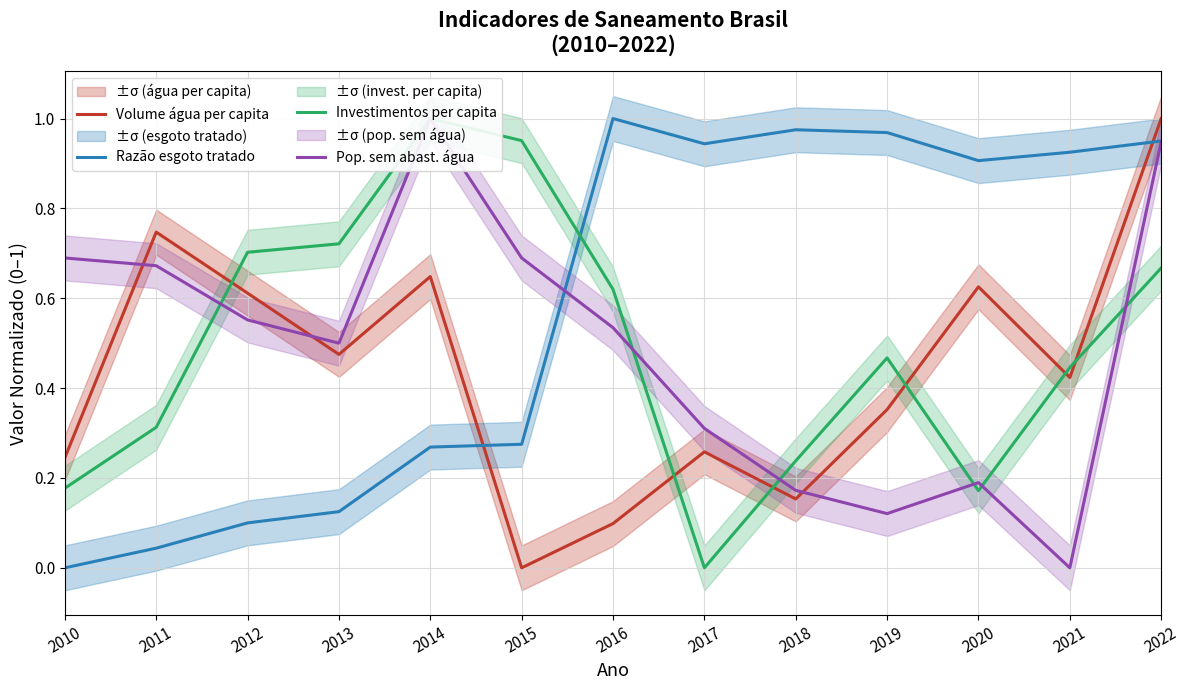

What is the sum of the Investimentos per capita values at 2019 and 2017?

0.5